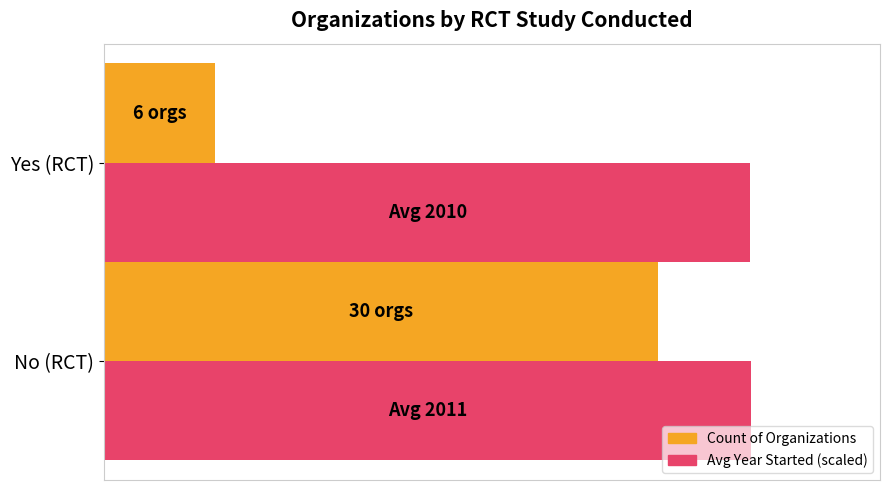

What is the value of the Avg Year Started (scaled) bar at the 2nd from the left?

35.0